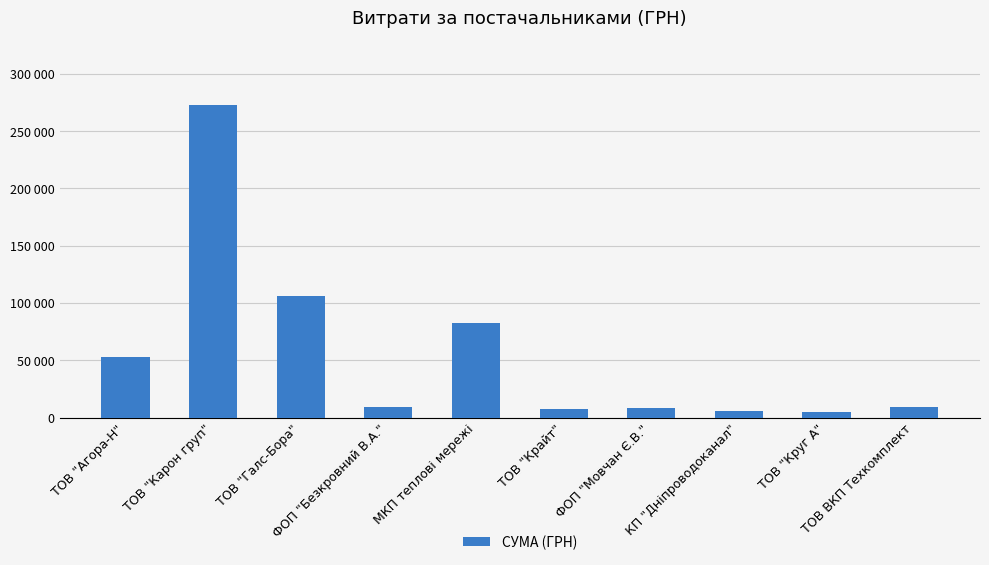

What is the value of the 1st bar from the left?

53088.3